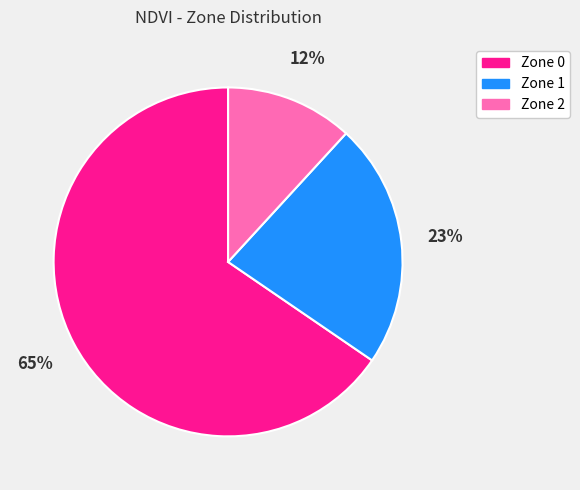

Does Zone 2 represent more than half of the total?

No